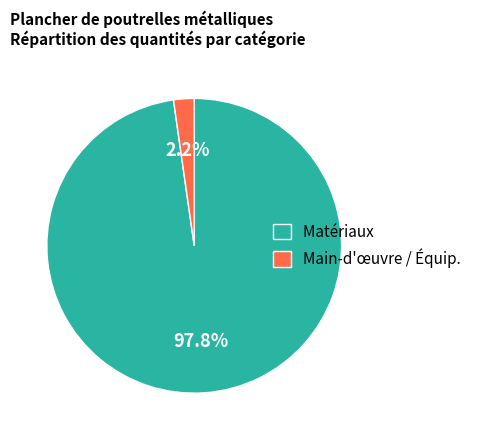

Count the number of slices in the pie.

2